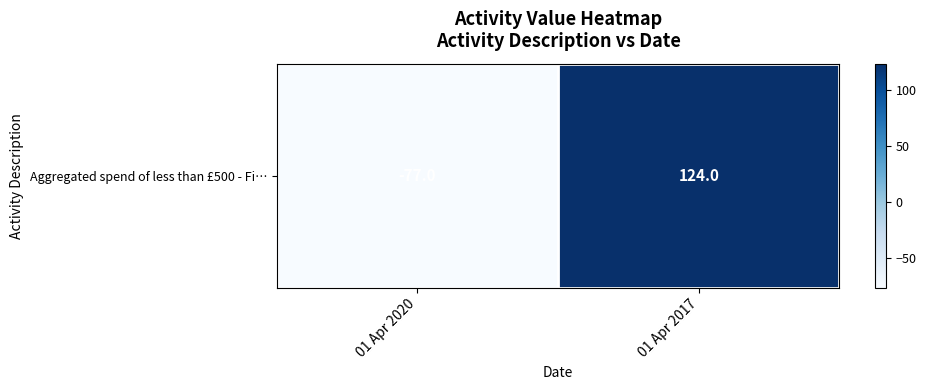

What is the difference between the maximum and minimum values?

201